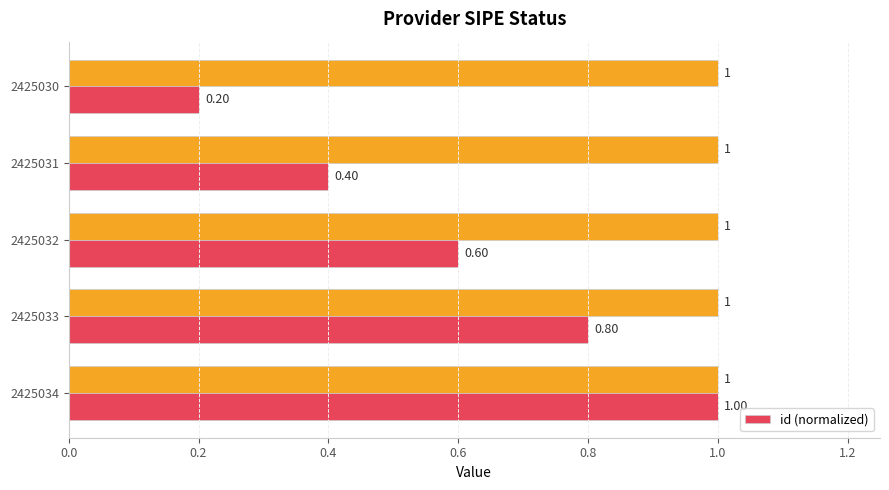

What is the sum of all id (normalized) values?

3.0